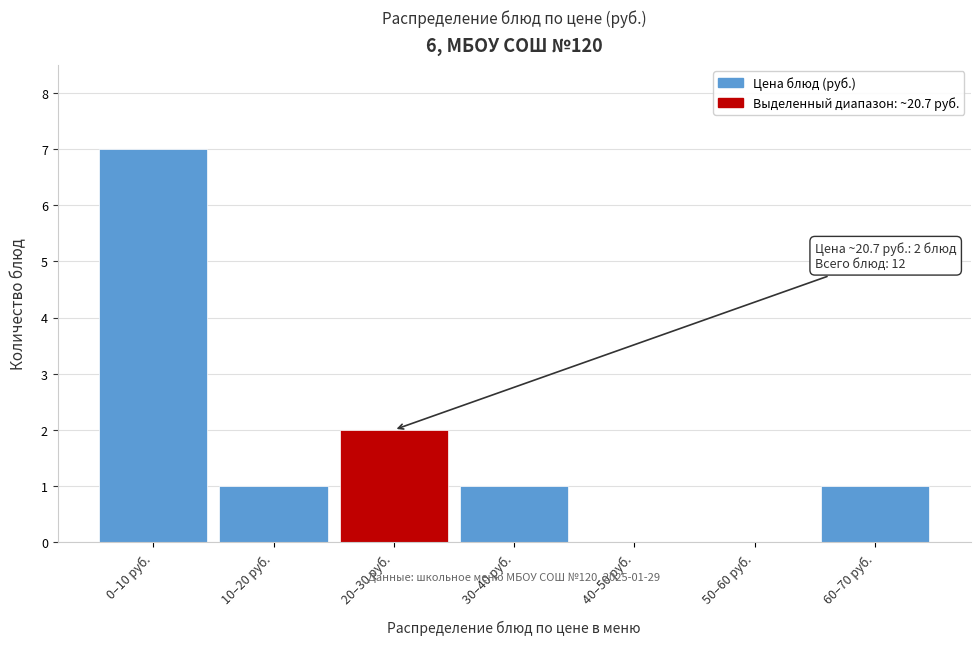

Reading right to left, extract all data points from this chart.

60–70 руб.=1	50–60 руб.=0	40–50 руб.=0	30–40 руб.=1	20–30 руб.=2	10–20 руб.=1	0–10 руб.=7